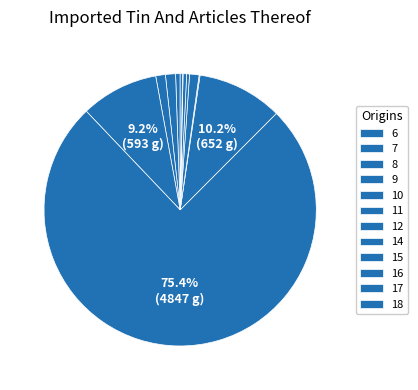

To the nearest percent, what percentage of the pie is 7?

1%